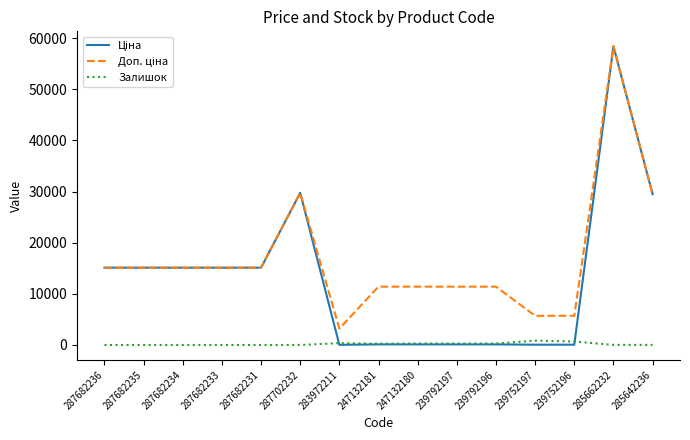

What is the spread (max minus min) of values at 287682234?

15120.0